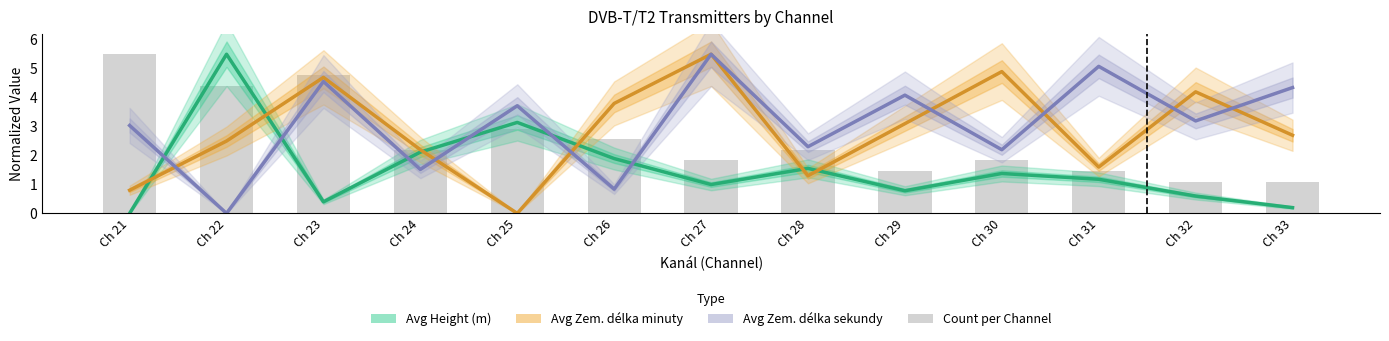

How many groups of bars are there?

13